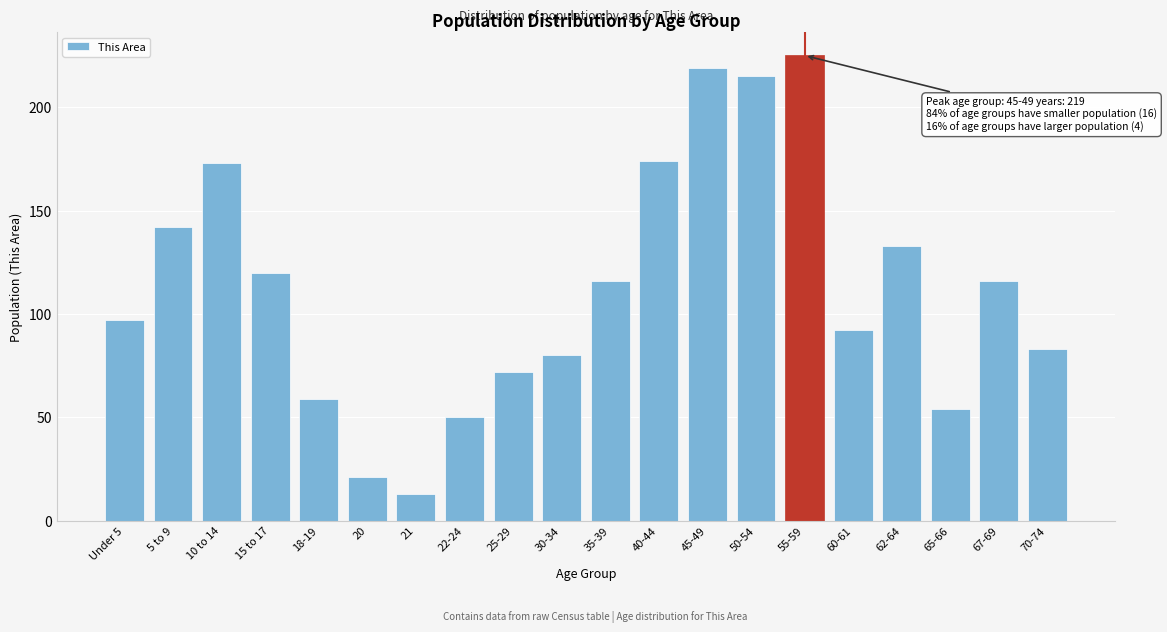

Reading left to right, list all the values displayed in this chart.

97	142	173	120	59	21	13	50	72	80	116	174	219	215	225	92	133	54	116	83